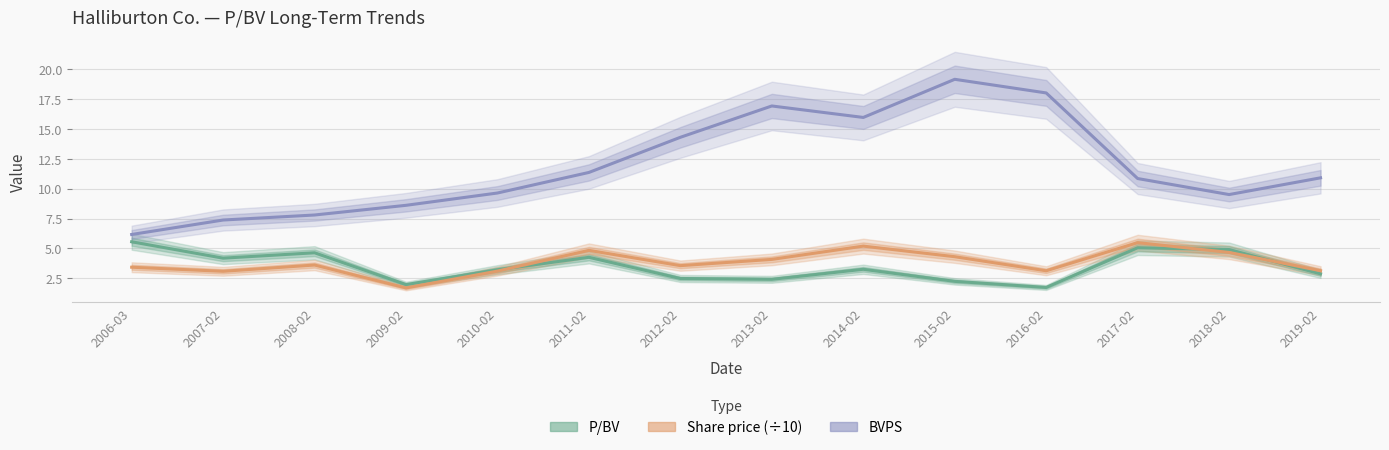

The P/BV series shows 2.0 at 2019-02. True or false?

False